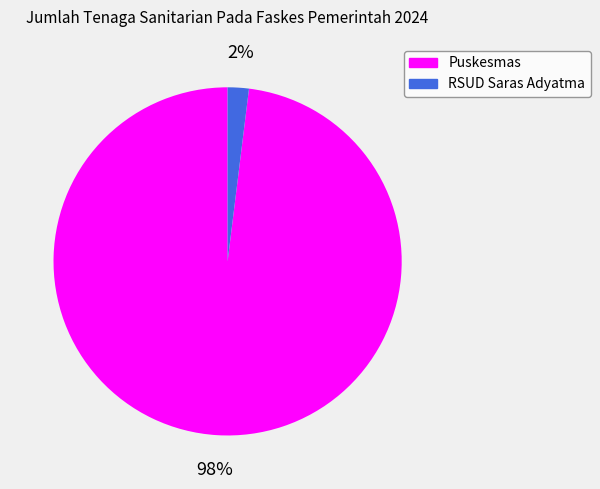

Which slice is the smallest?

RSUD Saras Adyatma